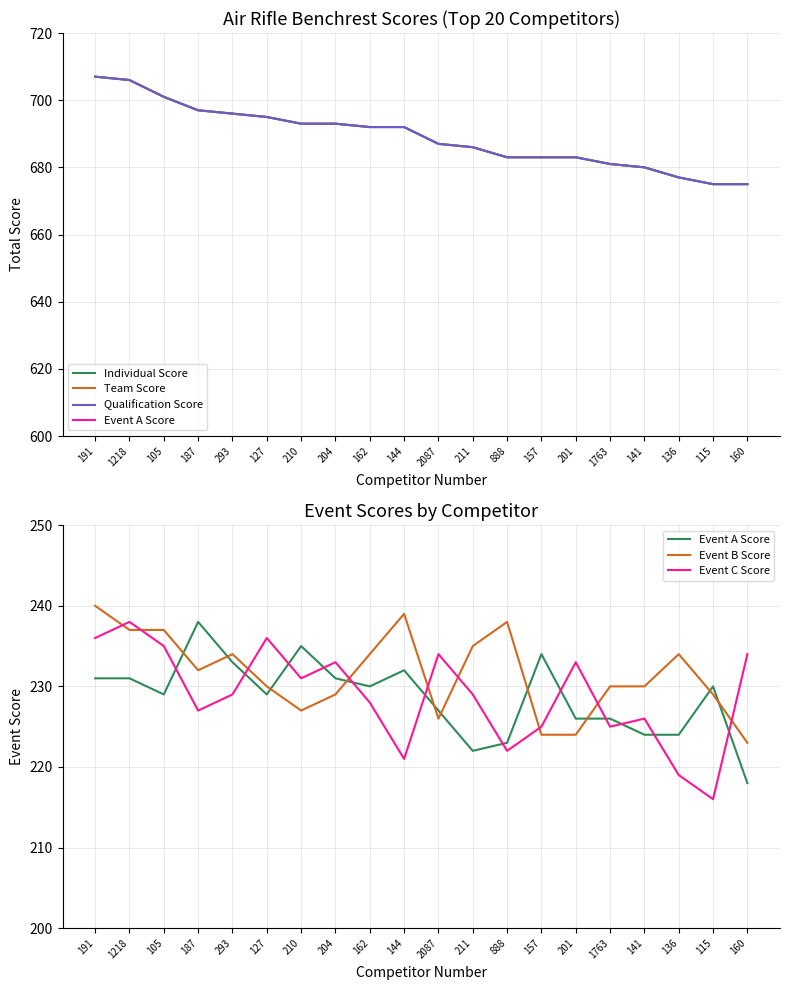

What is the difference between the Event B Score values at 157 and 293?

10